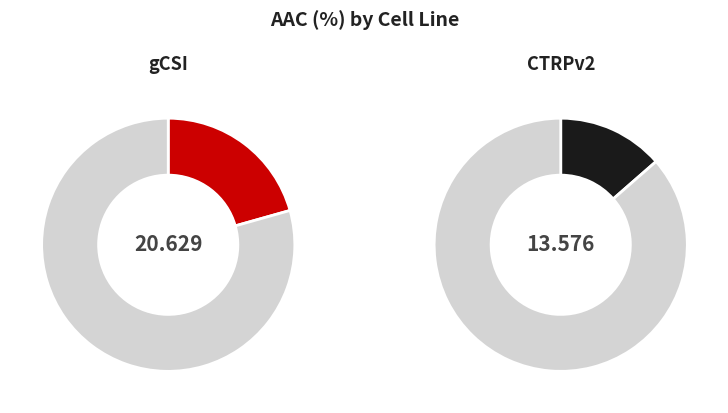

Rank the categories by value from highest to lowest.

gCSI, CTRPv2